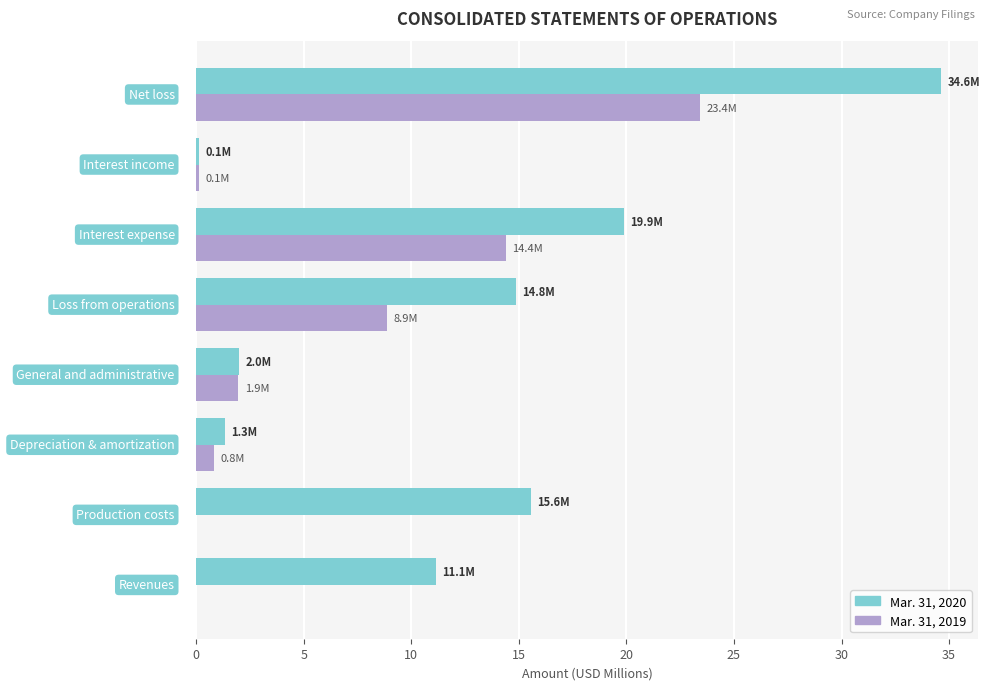

Which series has the largest total across all categories?

Mar. 31, 2020